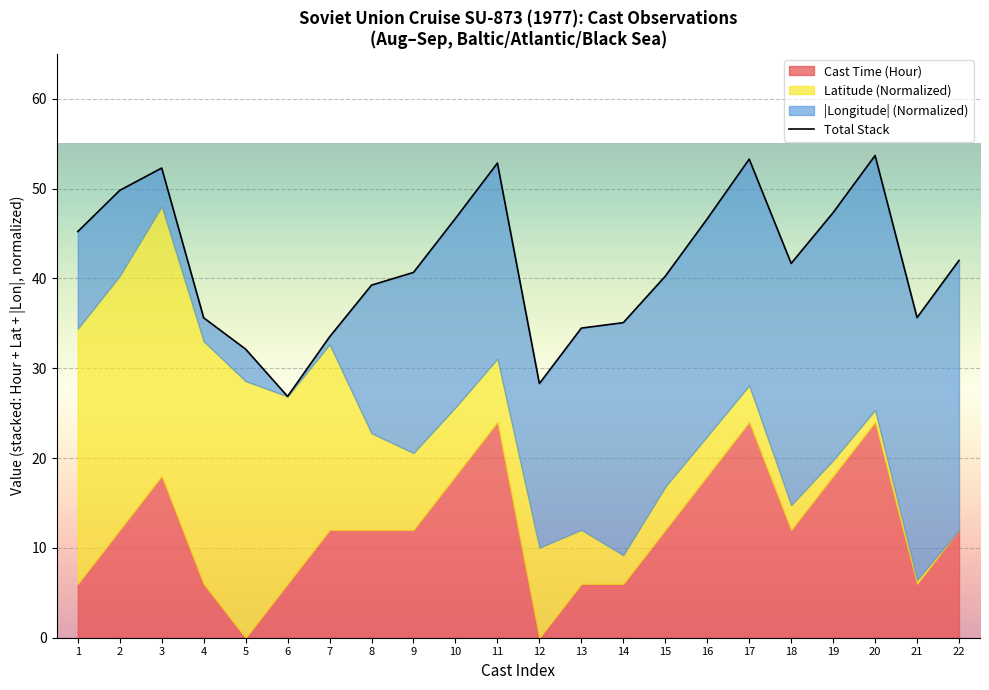

Is it true that the value at 12 is 28.3?

True